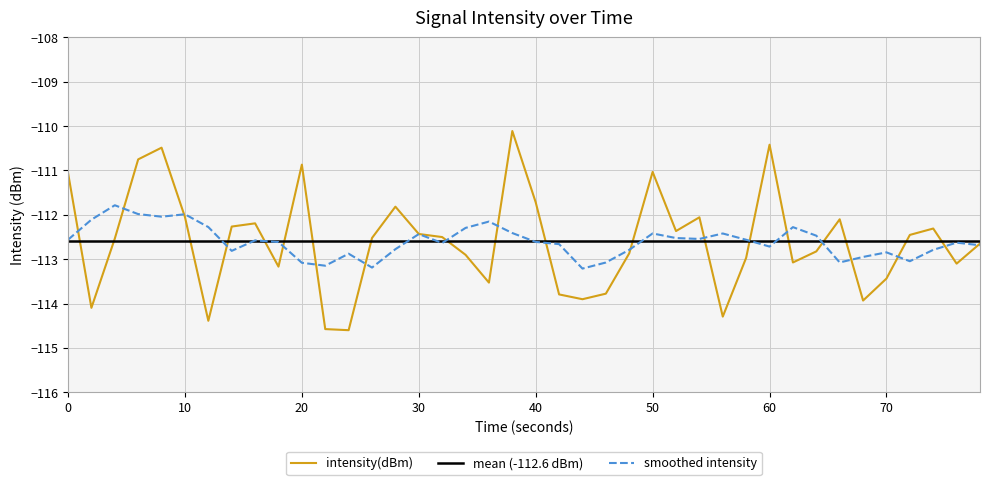

How many values are below -112?

31